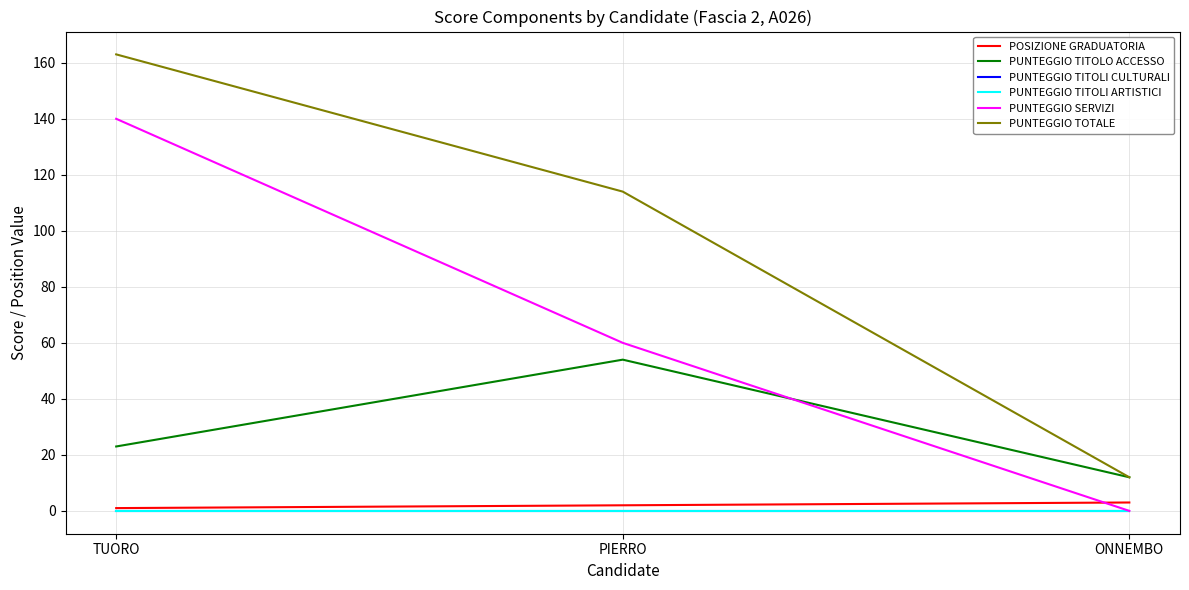

What is the label of the 1st point from the right?

ONNEMBO